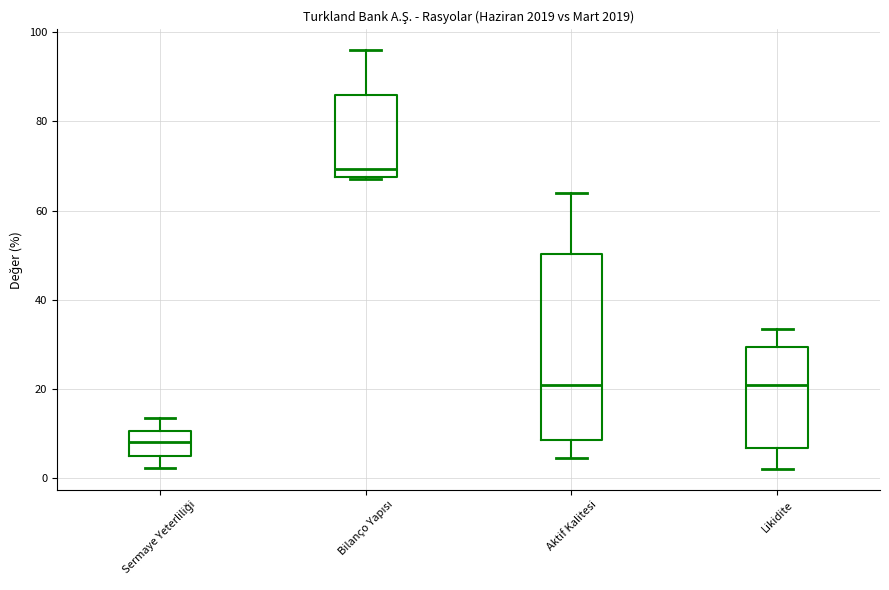

Reading left to right, read every box against the y-axis: the position of its median line, the range the box covers, and the ends of its whiskers. The values are not printed on the chart, so give them approximately, as read against the axis.

Sermaye Yeterliliği: median 8, box 6 to 10, whiskers 2 to 14
Bilanço Yapısı: median 70, box 68 to 86, whiskers 68 to 96
Aktif Kalitesi: median 20, box 8 to 50, whiskers 4 to 64
Likidite: median 20, box 6 to 30, whiskers 2 to 34